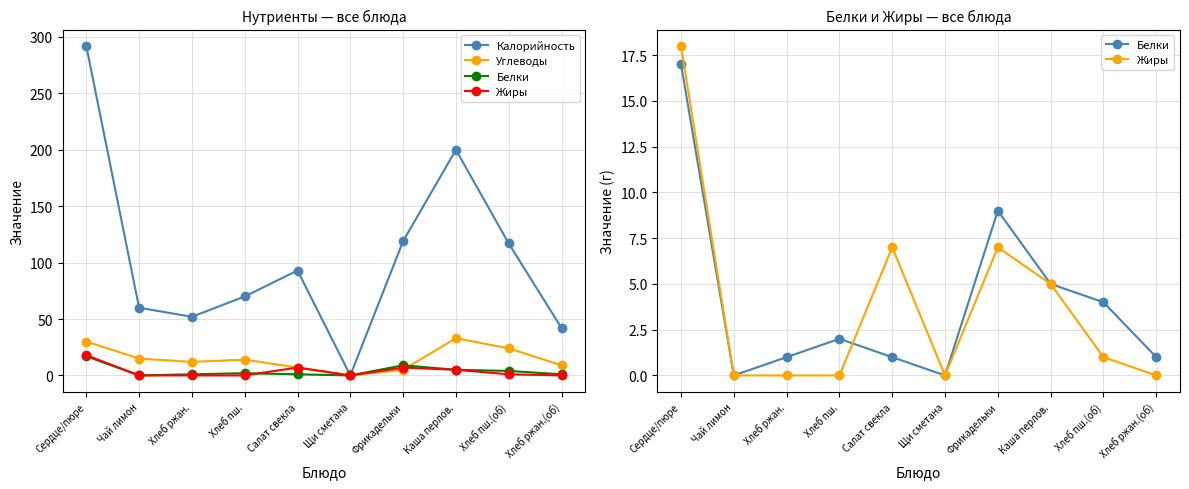

What is the label of the 2nd point from the left?

Чай лимон